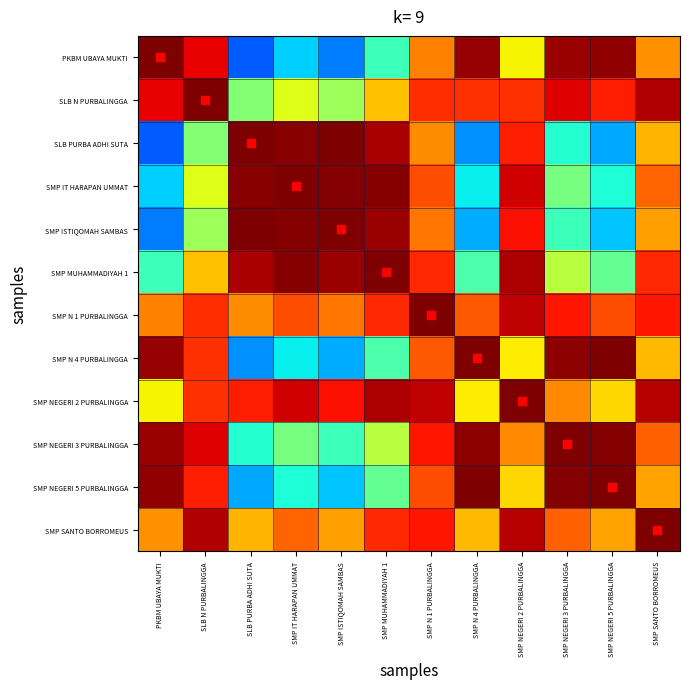

What is the minimum value shown in the chart?

0.2